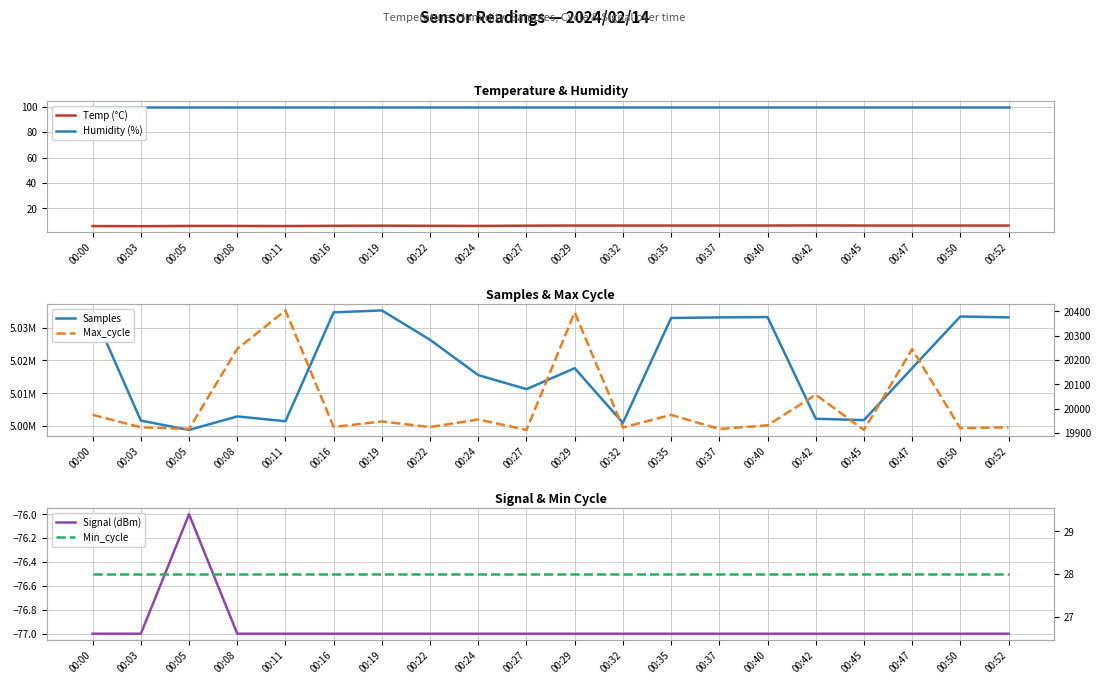

What is the minimum value for Max_cycle?

19913.0